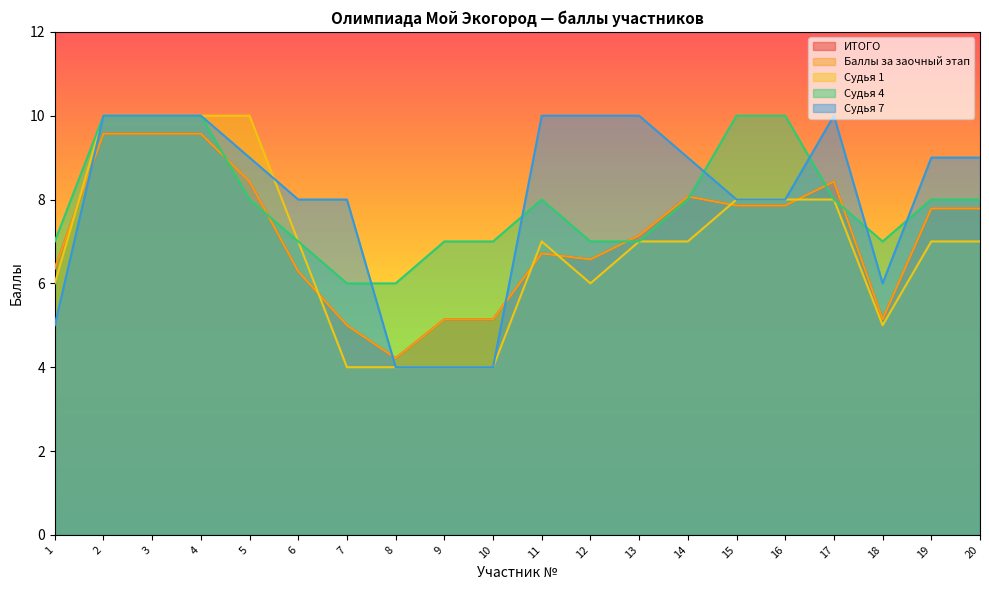

Is it true that Судья 1 equals 7.0 at 20?

True